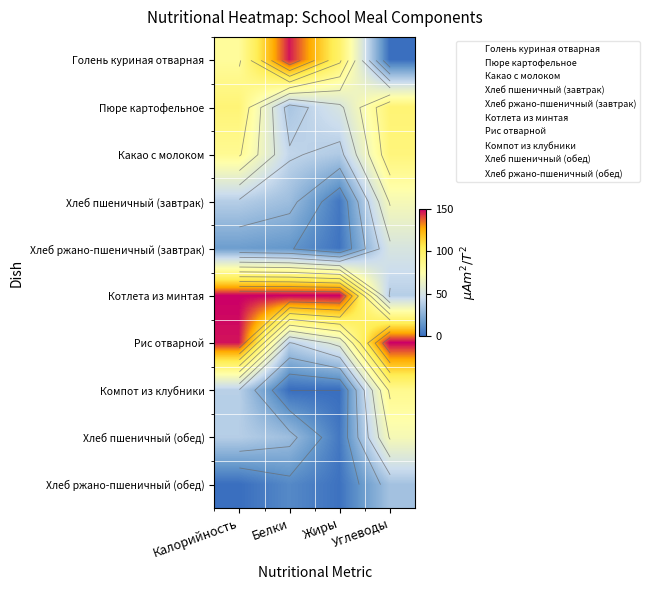

What value does the Пюре картофельное series have at Жиры?

51.5